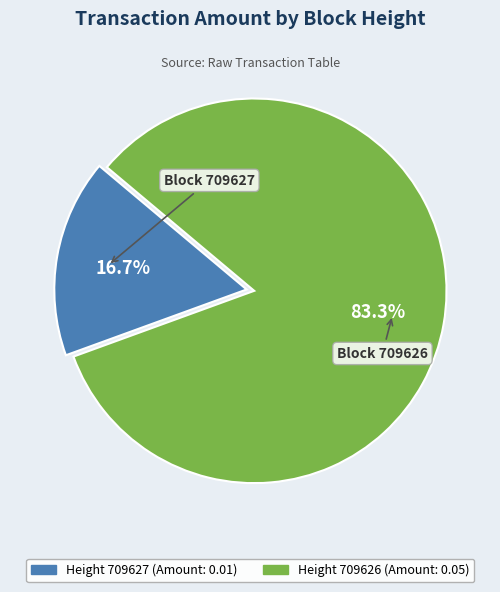

Does any single category account for the majority?

Yes